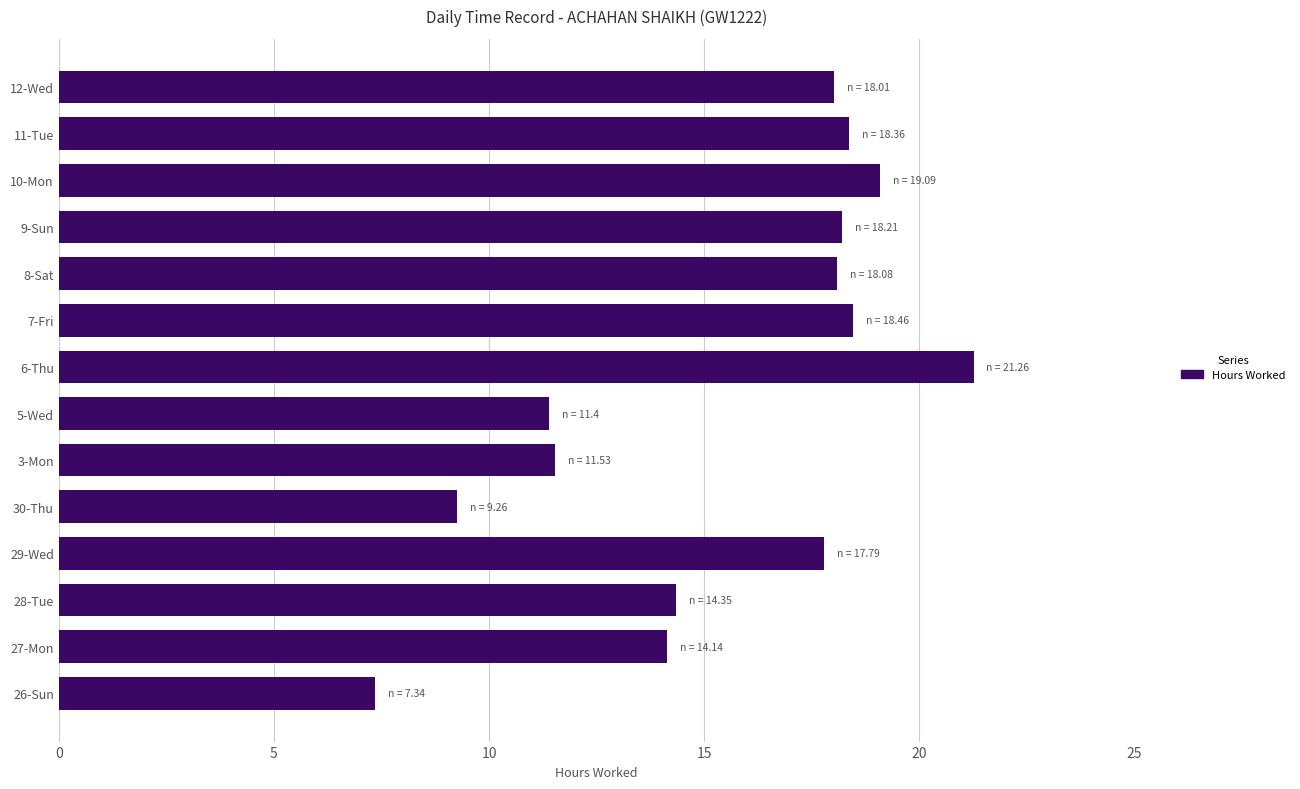

What is the maximum value shown in the chart?

21.3